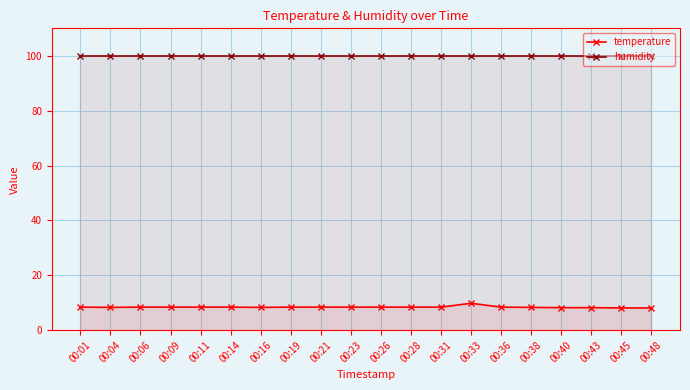

At which category does the chart reach its peak across all series?

00:01